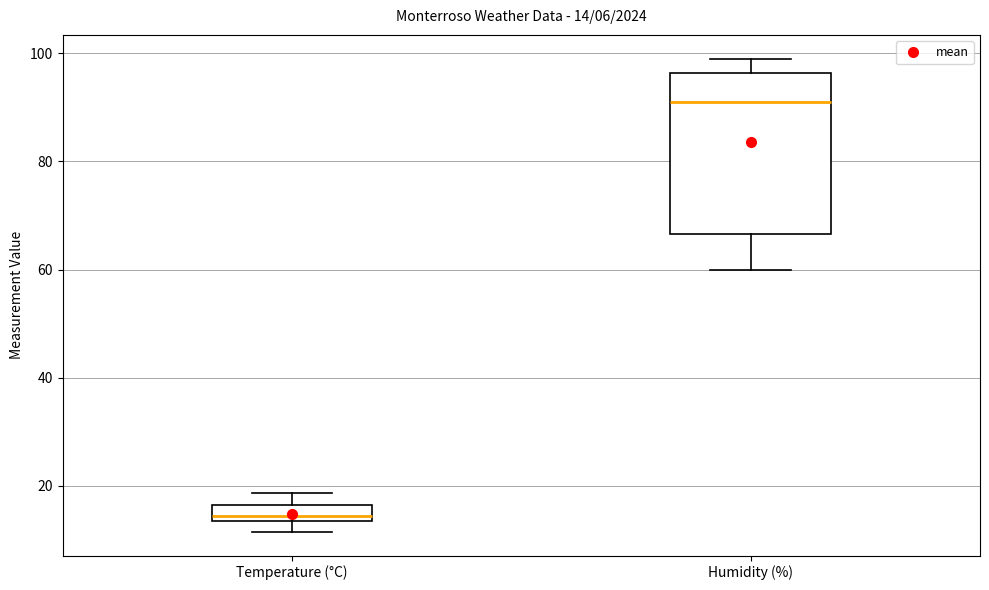

Which box's median line is the lowest?

Temperature (°C)